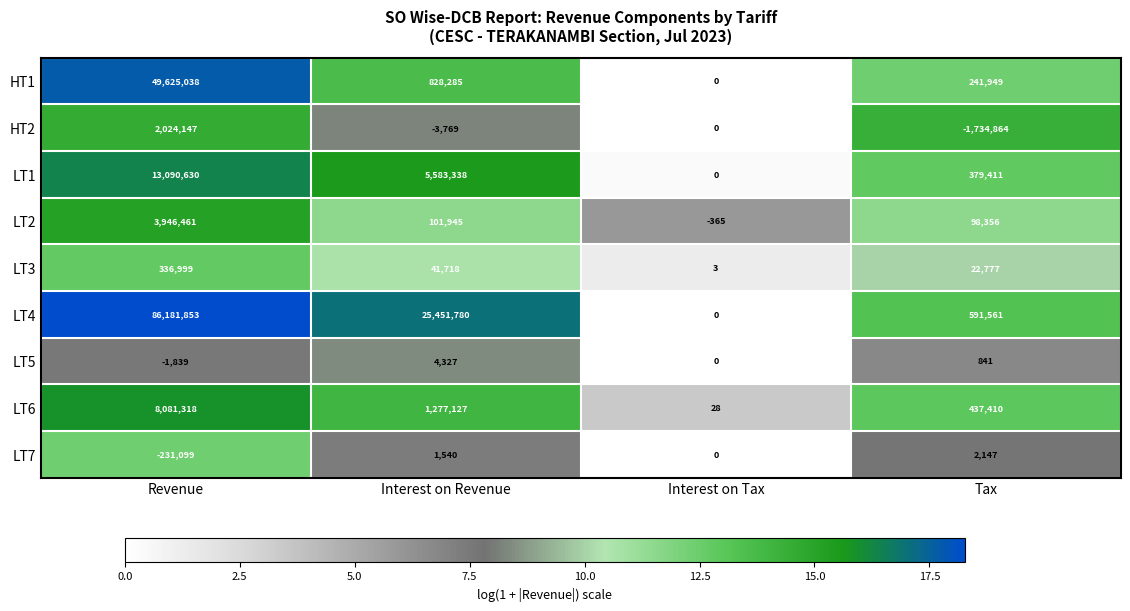

Which series has the largest total across all categories?

LT4